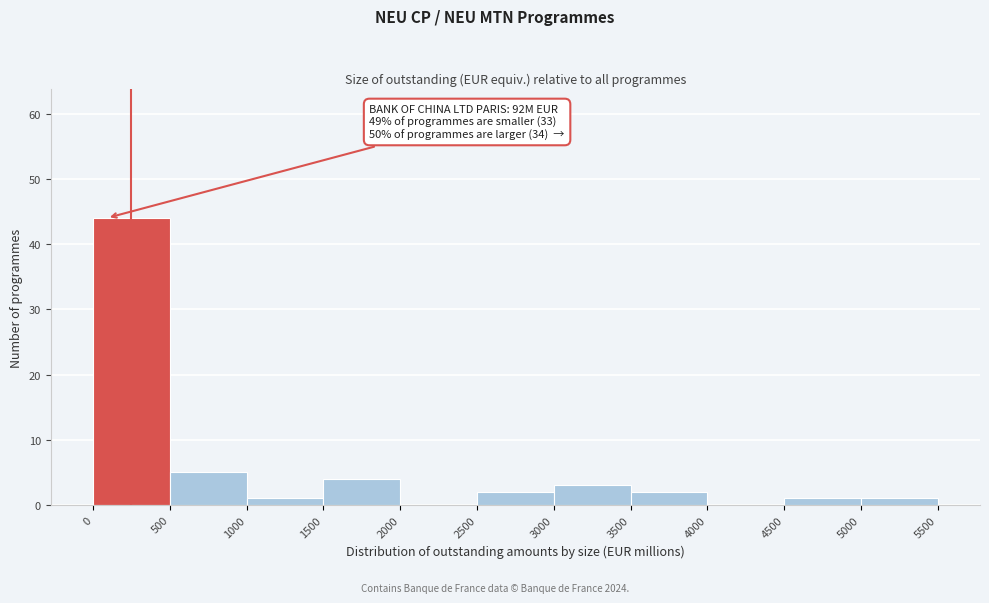

Over which range of the x-axis is the bar tallest?

0 to 500